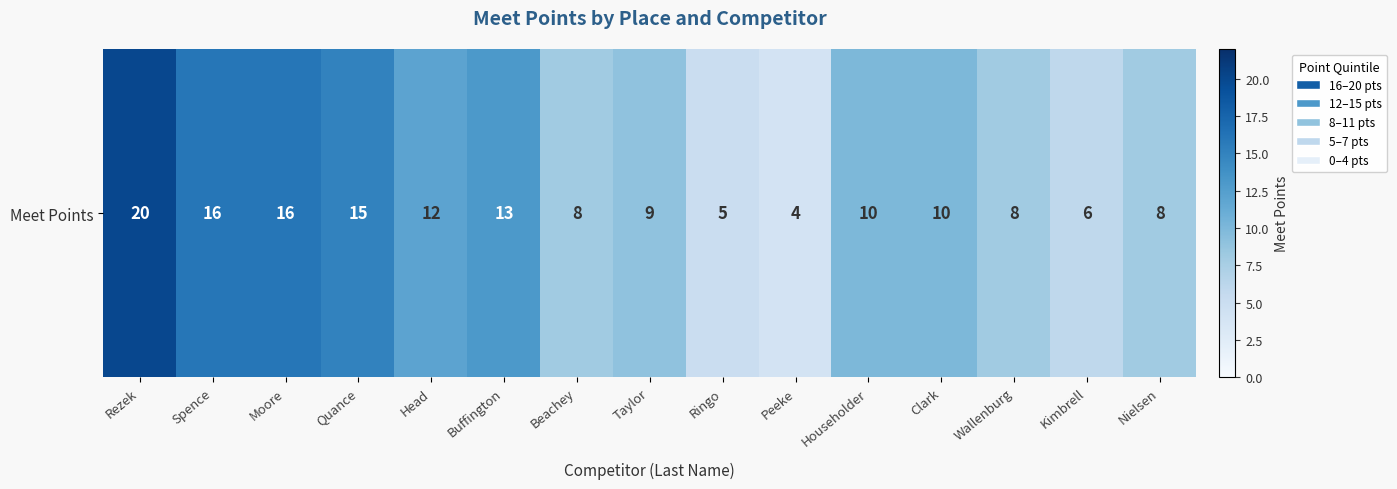

The chart shows a value of 6 at Buffington. True or false?

False